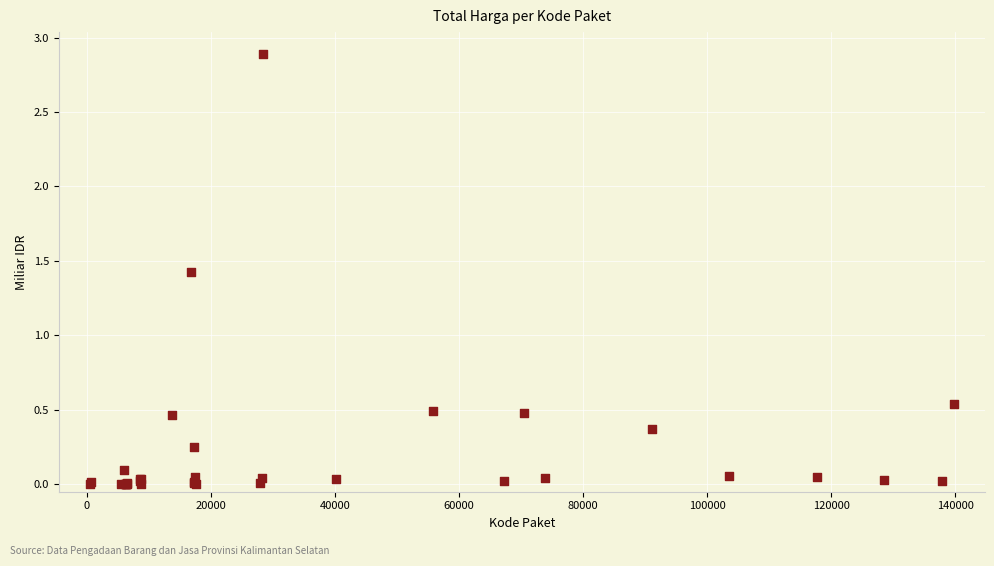

What Y value in the scatter plot is closest to 1?

1.4